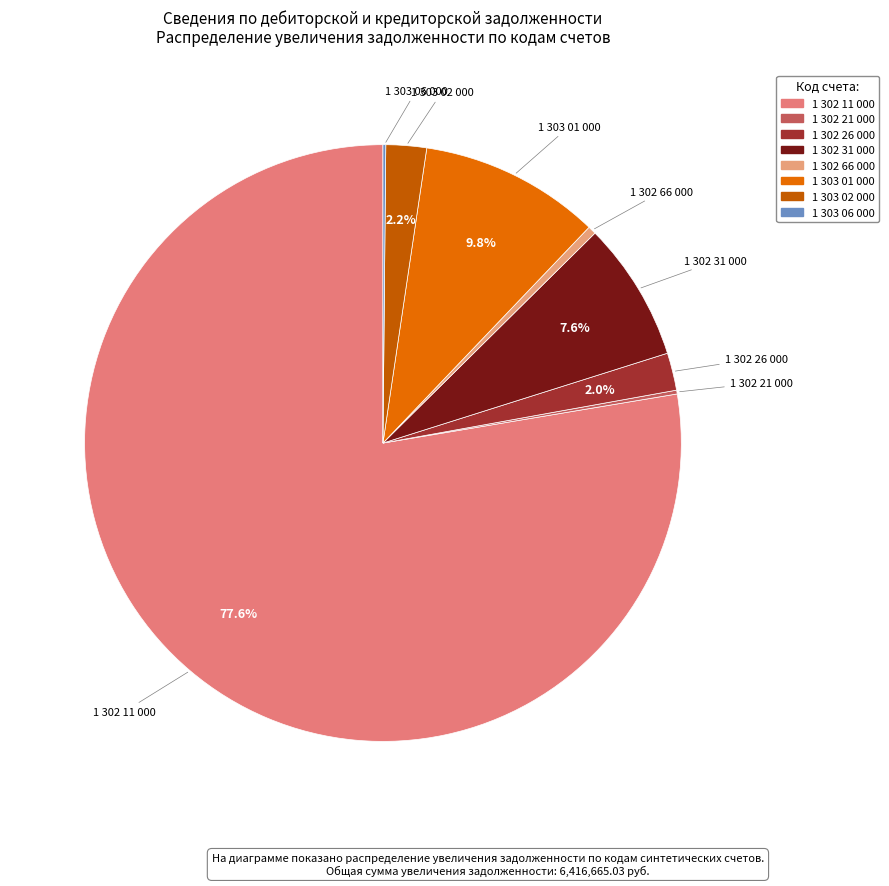

Do 1 302 11 000 and 1 302 26 000 together represent more than half of the pie?

Yes